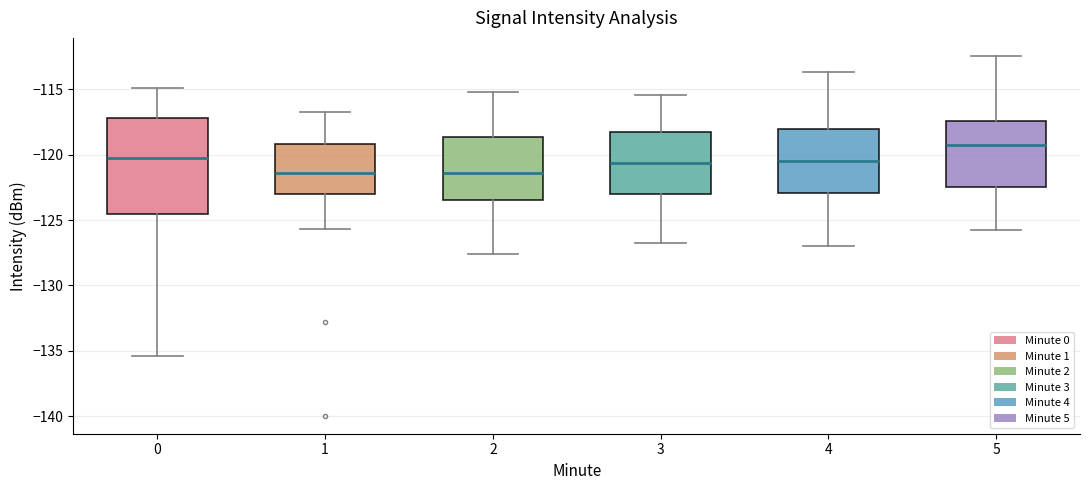

Reading left to right, transcribe this box plot: for each box, give where its median line is, the range the box spans, and where its two whiskers end, as read against the y-axis. The values are not printed on the chart, so give them approximately, as read against the axis.

0: median -120.5, box -124.5 to -117.0, whiskers -135.5 to -115.0
1: median -121.5, box -123.0 to -119.0, whiskers -125.5 to -117.0
2: median -121.5, box -123.5 to -118.5, whiskers -127.5 to -115.0
3: median -120.5, box -123.0 to -118.5, whiskers -127.0 to -115.5
4: median -120.5, box -123.0 to -118.0, whiskers -127.0 to -113.5
5: median -119.5, box -122.5 to -117.5, whiskers -126.0 to -112.5